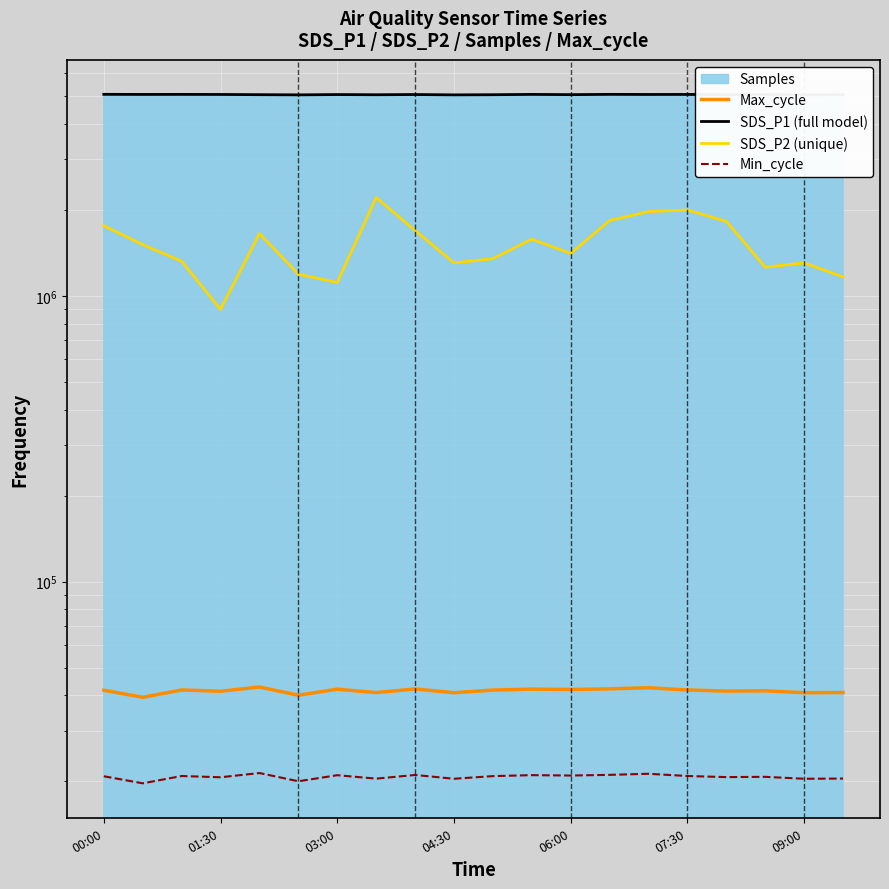

Reading left to right, extract all data points from this chart.

Max_cycle: 41709.0	39401.0	41790.0	41372.0	42804.0	40061.0	42063.0	40916.0	42146.0	40877.0	41757.0	42083.0	41954.0	42183.0	42550.0	41794.0	41428.0	41516.0	40877.0	40946.0
SDS_P1 (full model): 5068966.0	5065001.0	5066580.0	5063917.0	5055015.0	5047625.0	5059600.0	5052377.0	5060962.0	5047274.0	5053359.0	5066376.0	5056449.0	5068045.0	5063483.0	5065546.0	5054367.0	5064215.0	5047274.0	5054173.0
SDS_P2 (unique): 1758673.9	1510507.1	1321429.3	896655.6	1650754.6	1190566.7	1113238.8	2207483.1	1692782.4	1304058.7	1348639.7	1578559.3	1406700.5	1834167.3	1971107.0	1996701.9	1822289.0	1259083.8	1304058.7	1165316.4
Min_cycle: 20854.5	19700.5	20895.0	20686.0	21402.0	20030.5	21031.5	20458.0	21073.0	20438.5	20878.5	21041.5	20977.0	21091.5	21275.0	20897.0	20714.0	20758.0	20438.5	20473.0